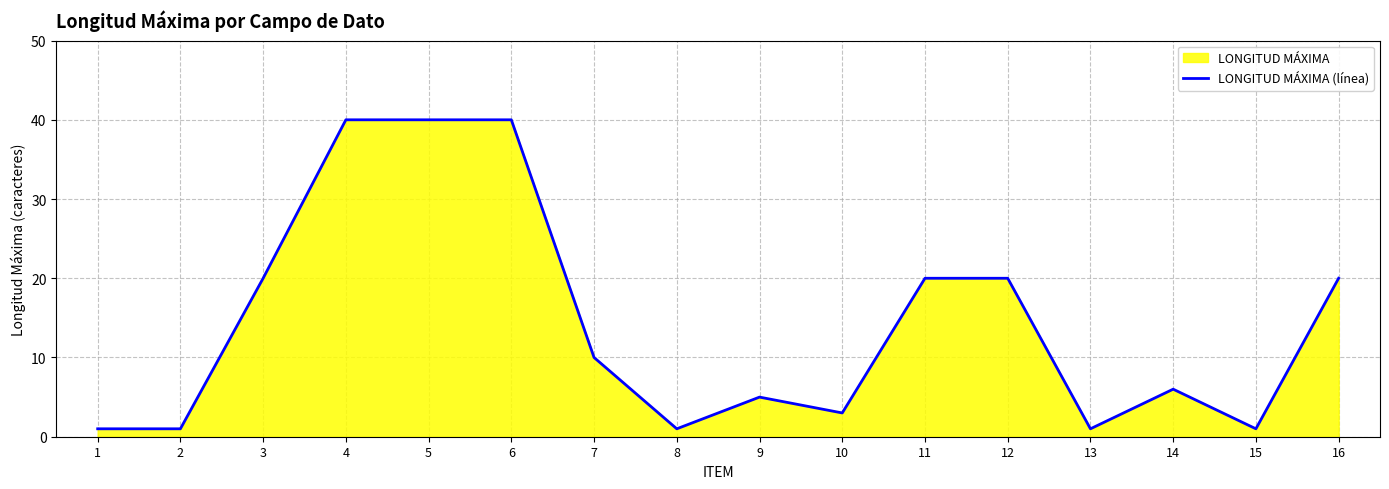

Where is the data nearest to the value 20?

3